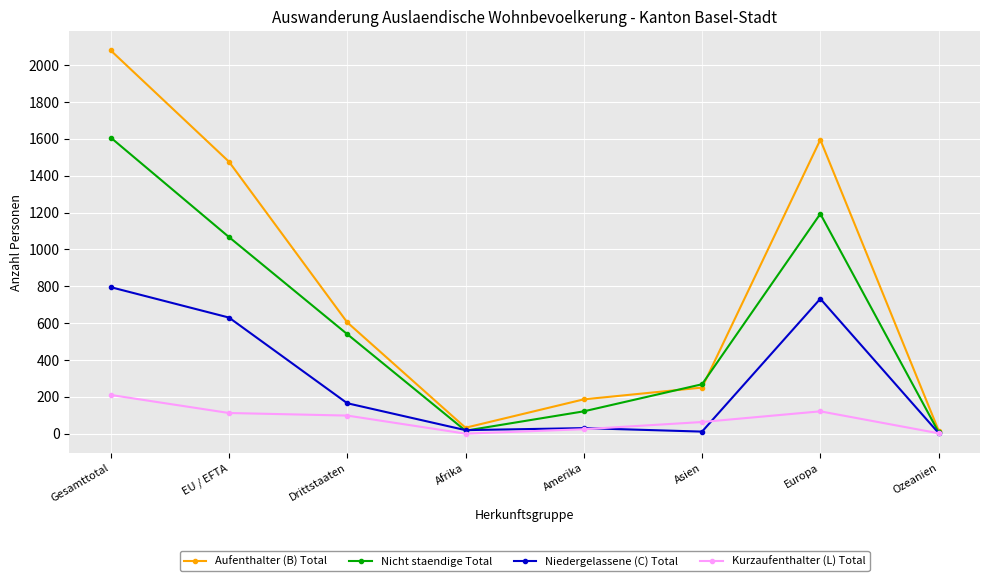

Between Afrika and Asien, which series saw the biggest shift?

Nicht staendige Total